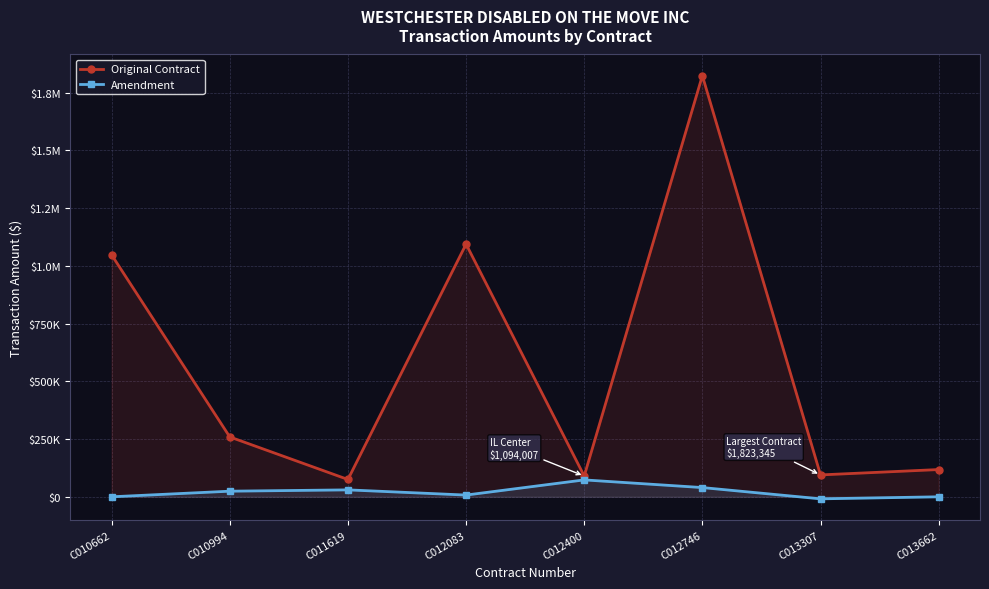

What is the sum of all Original Contract values?

4601587